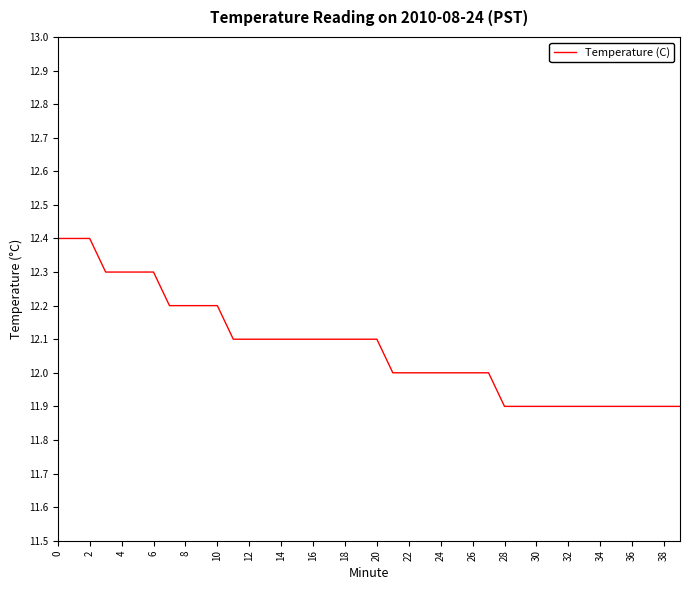

What is the difference between the maximum and minimum values?

0.5